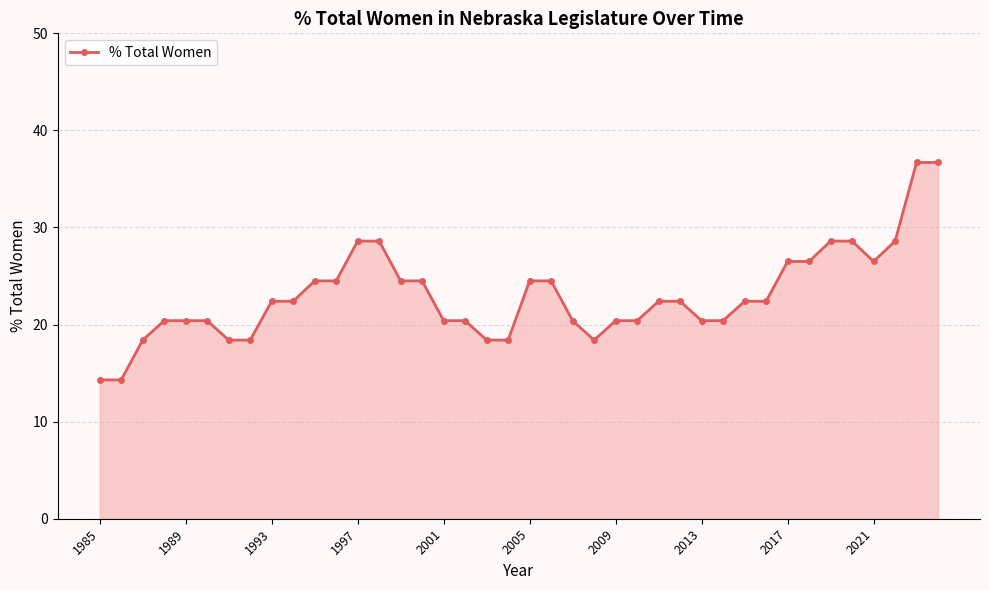

What is the value of the 2nd point from the left?

14.3